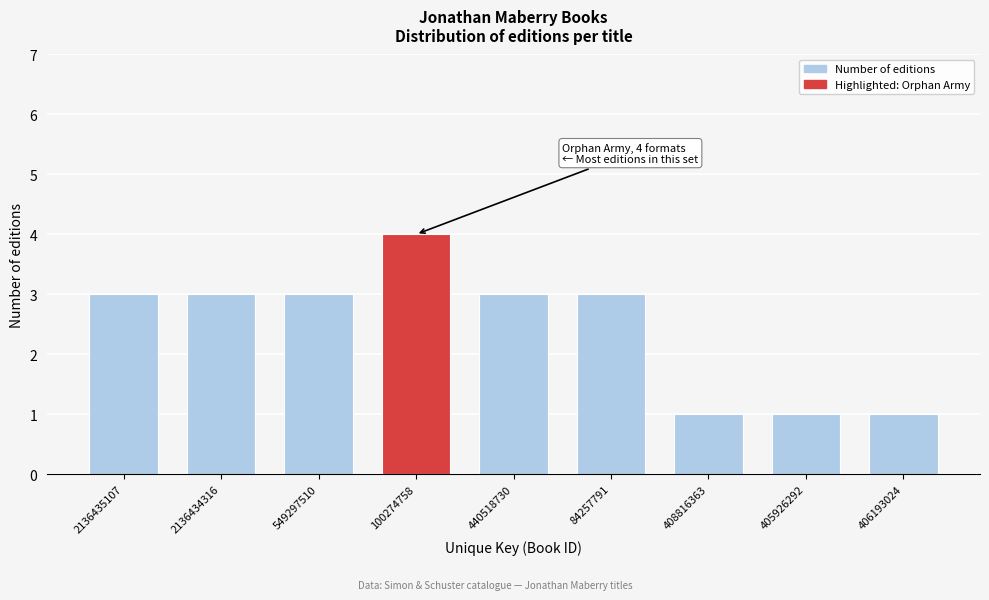

Reading left to right, what are all the values shown in this chart?

2136435107=3	2136434316=3	549297510=3	100274758=4	440518730=3	84257791=3	408816363=1	405926292=1	406193024=1